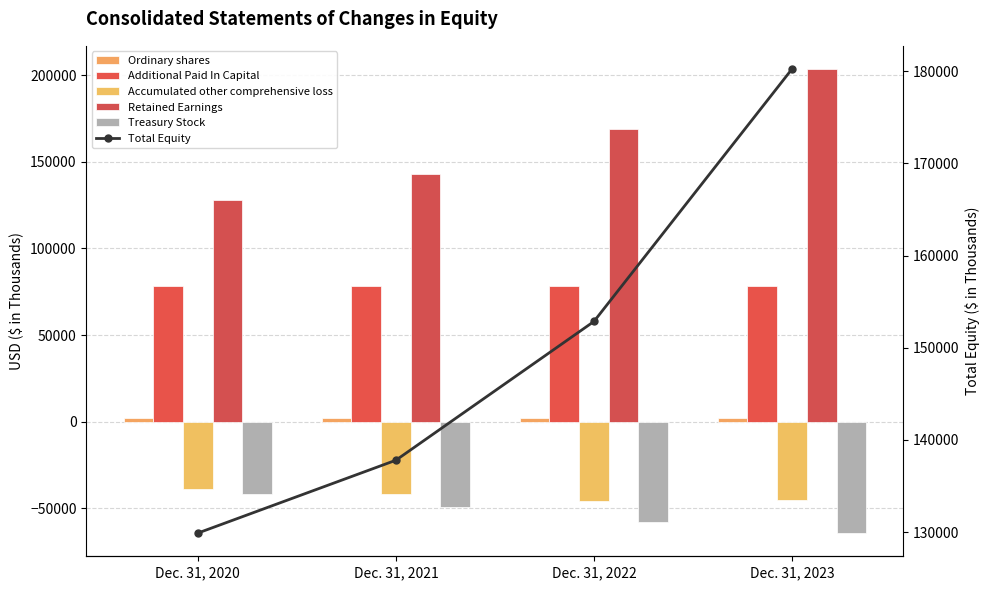

True or false: Ordinary shares has a value of 453 at Dec. 31, 2022.

False